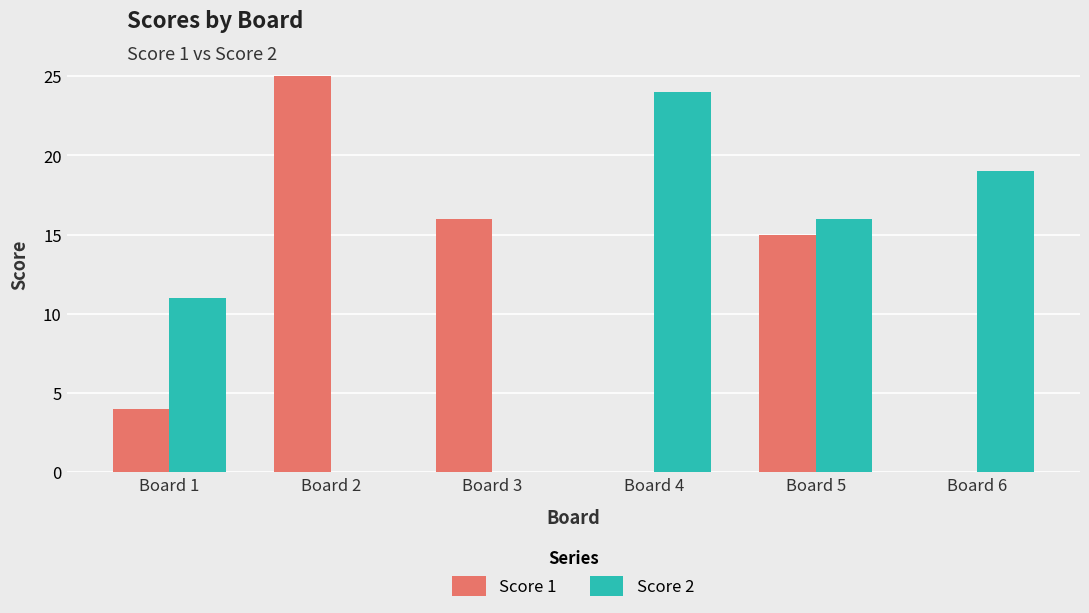

How many groups of bars are there?

6